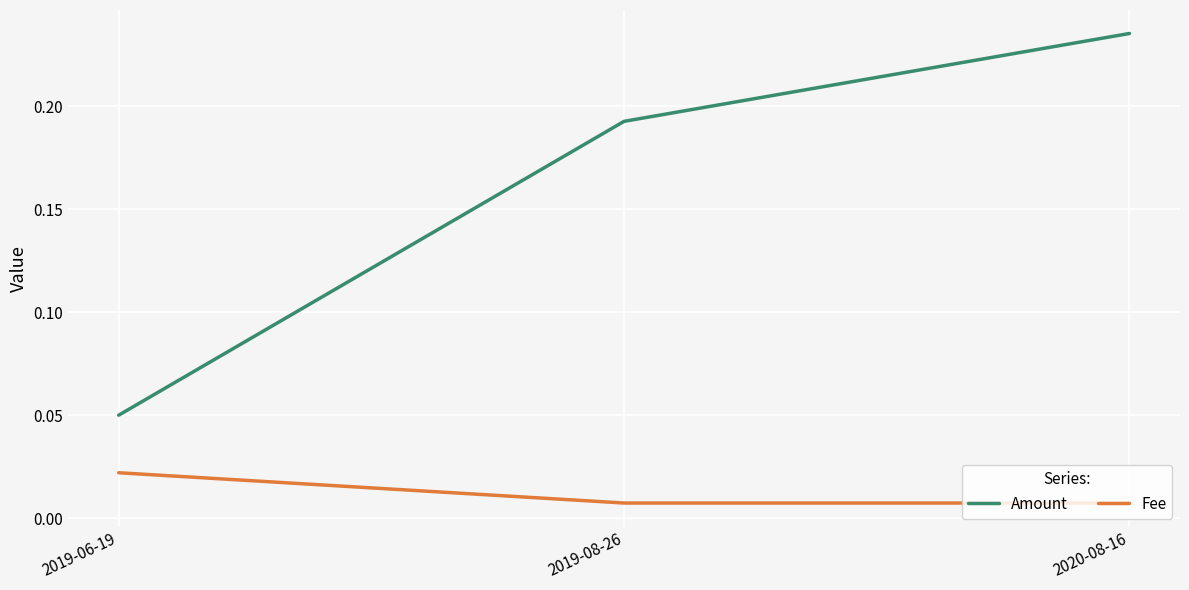

What position from the right is 2019-08-26?

2